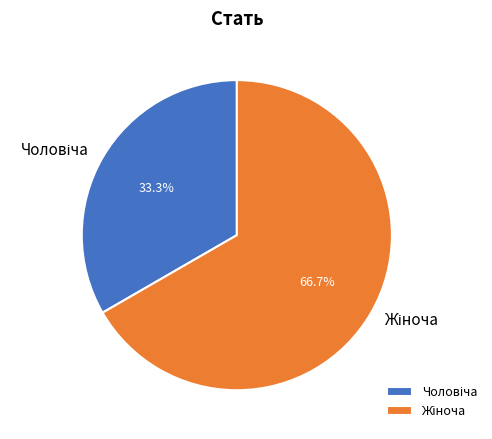

Is there any slice that represents more than half of the pie?

Yes